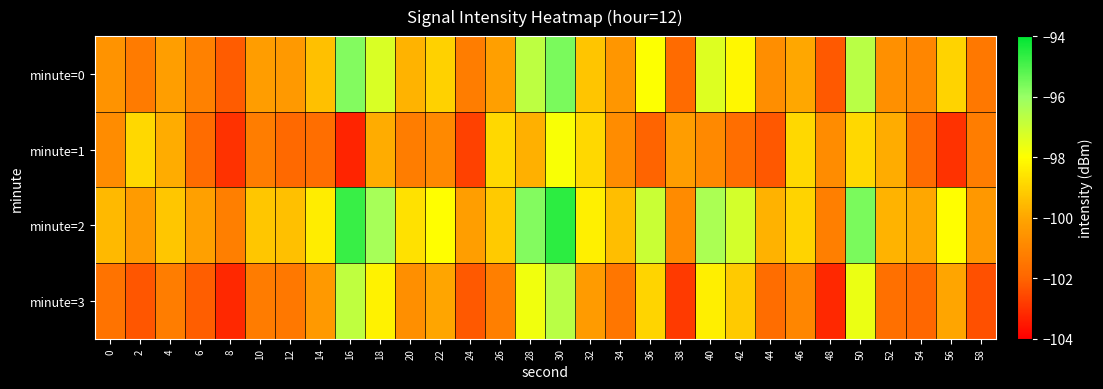

List the series in order of their peak value, lowest first.

minute=1, minute=3, minute=0, minute=2